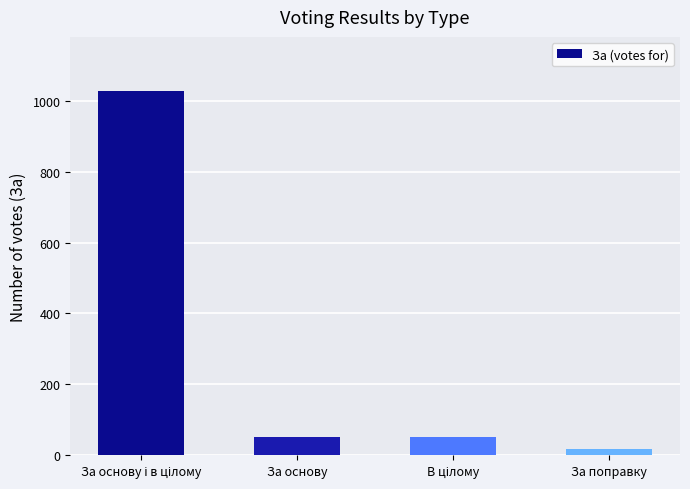

Read the value at За основу.

51